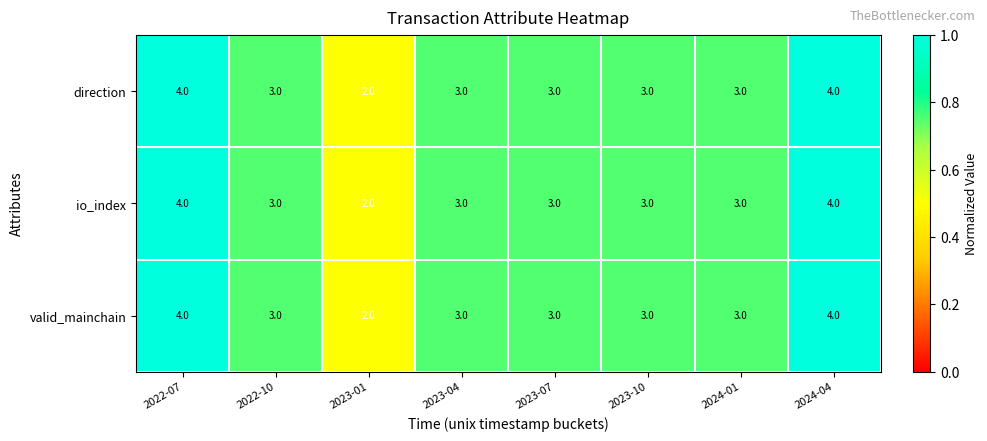

The direction series shows 3 at 2022-10. True or false?

True